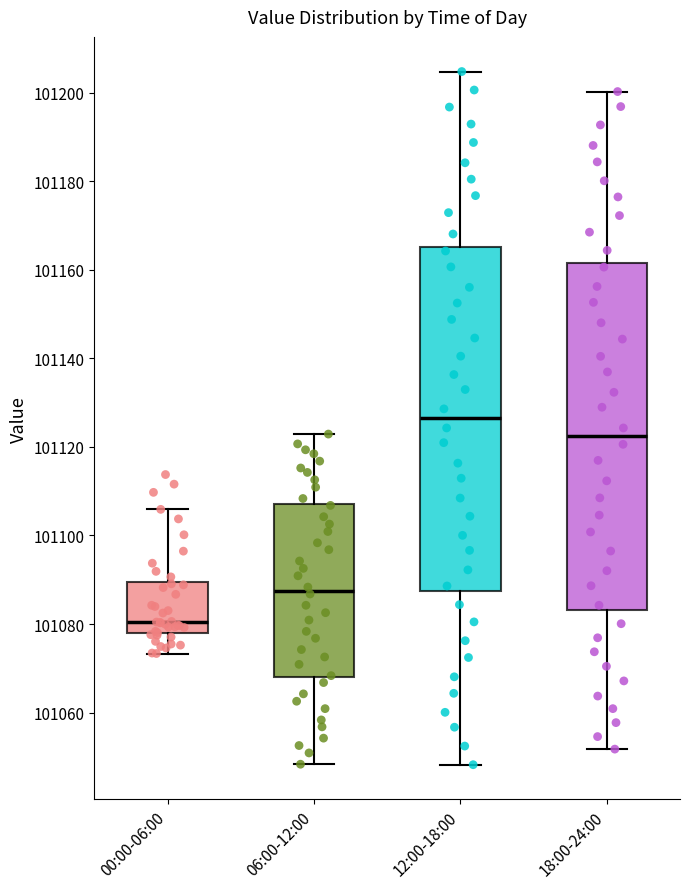

Where does the upper whisker of the box for 18:00-24:00 end on the y-axis? The values are not printed on the chart, so give them approximately, as read against the axis.

101200